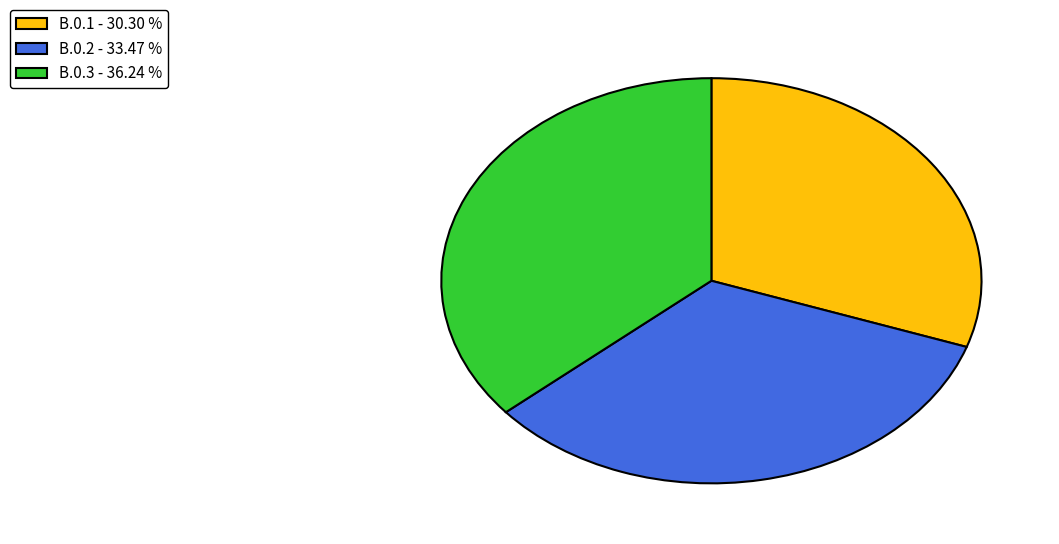

Is it true that B.0.3 is 36% of the pie?

True